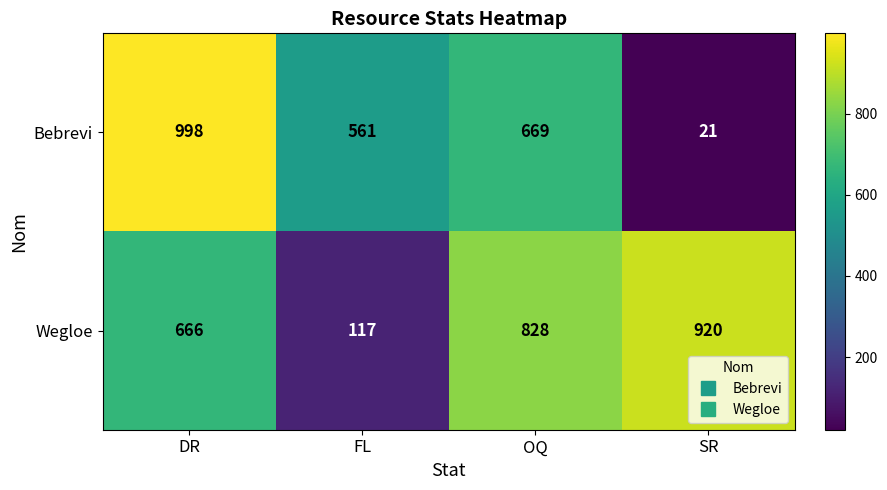

How many series are shown in this chart?

2